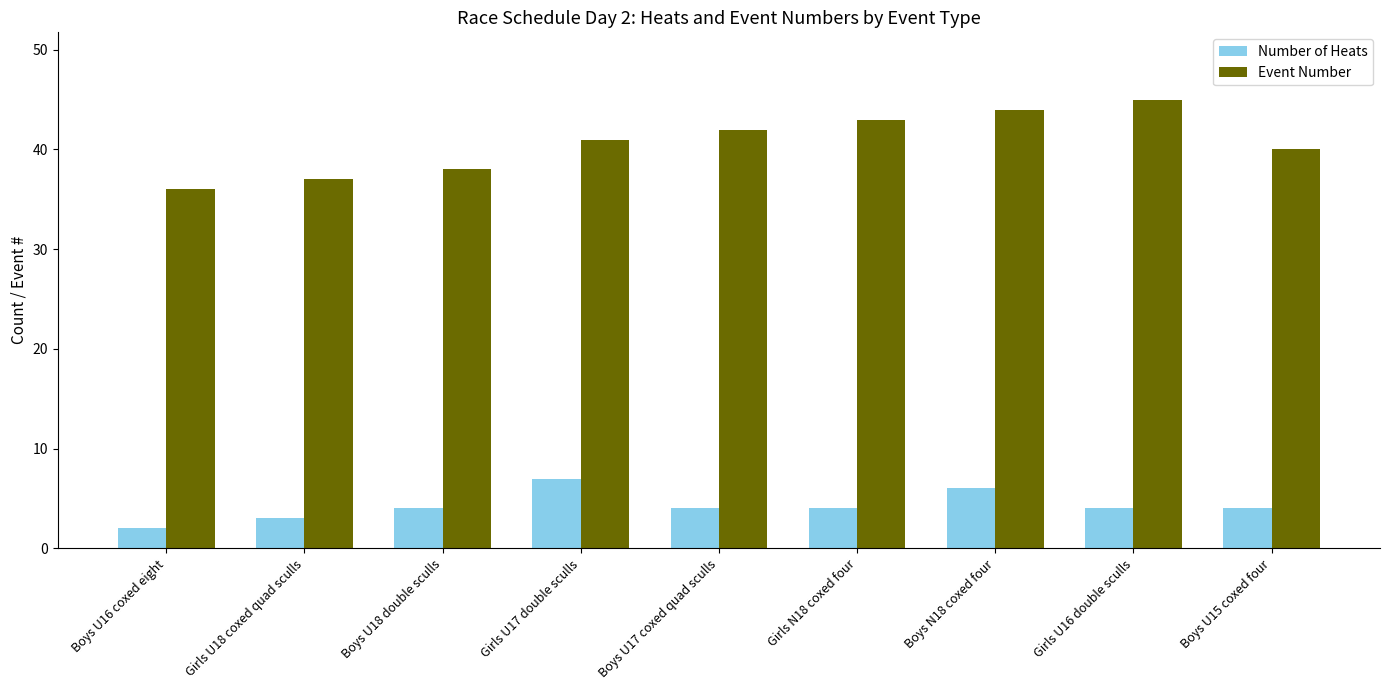

Reading left to right, extract all data points from this chart.

Number of Heats: 2	3	4	7	4	4	6	4	4
Event Number: 36	37	38	41	42	43	44	45	40